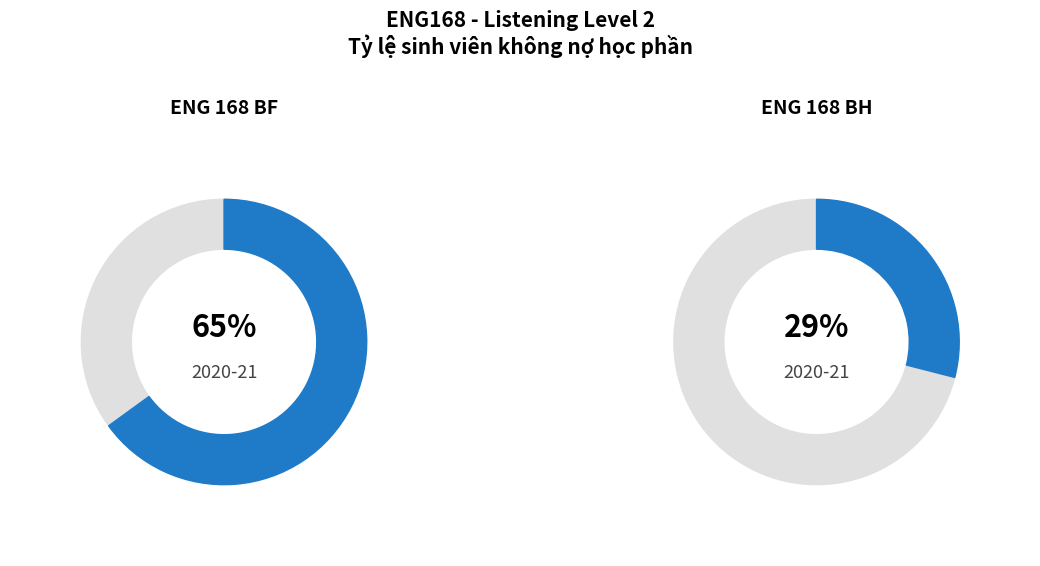

What is the largest slice in the pie chart?

ENG 168 BF